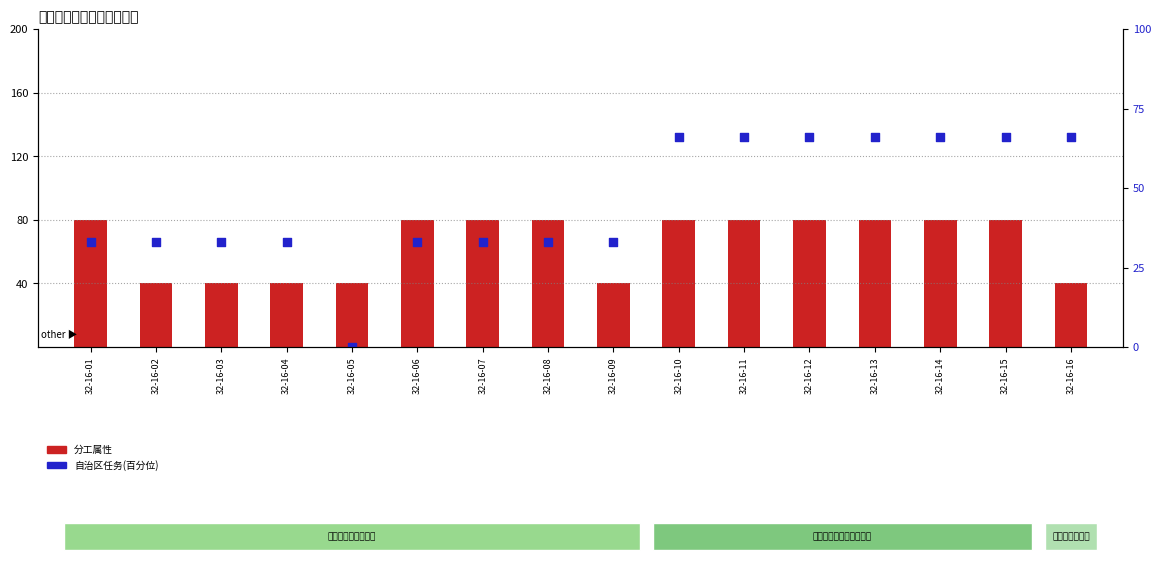

Is the value of 自治区任务(百分位) at 32-16-14 greater than the value of 分工属性 at 32-16-16?

Yes